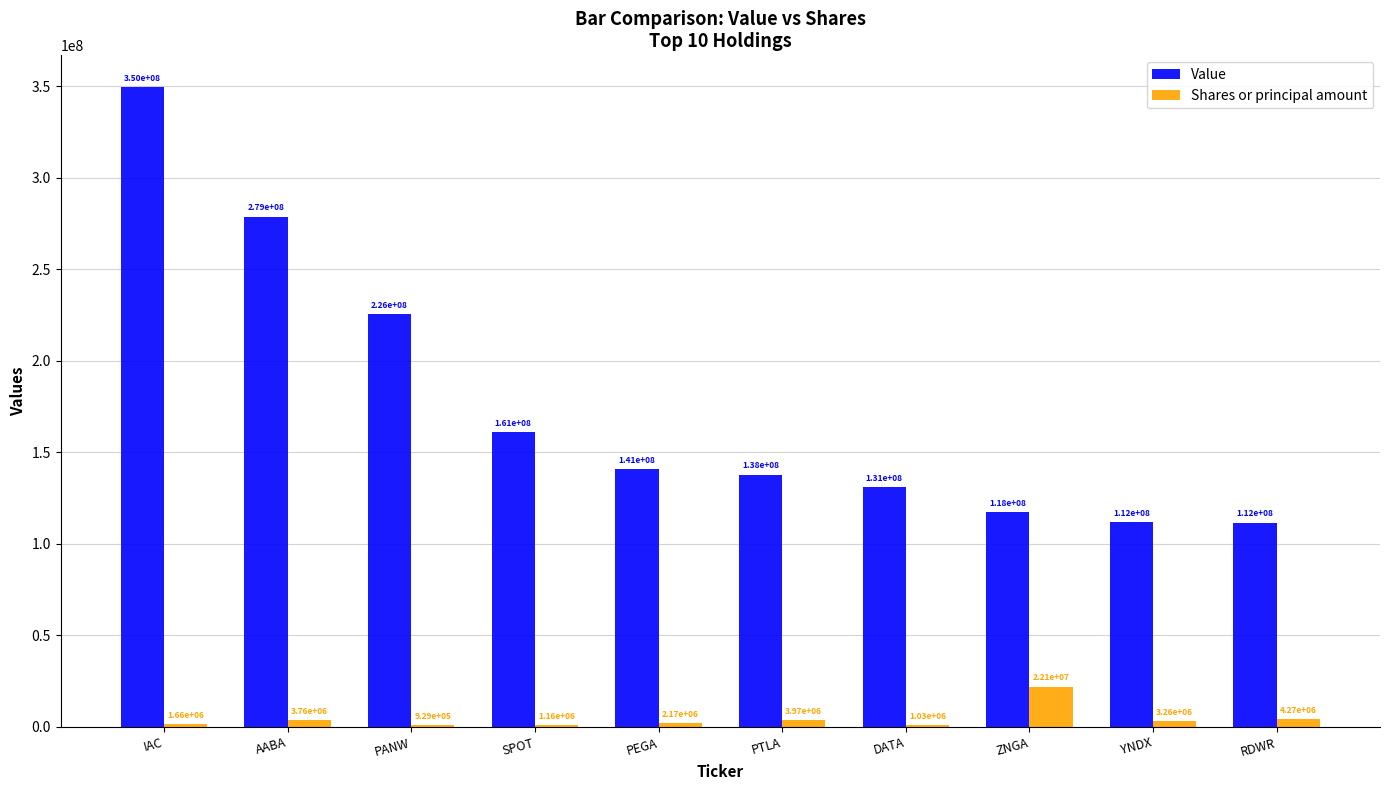

Which series has the largest total across all categories?

Value